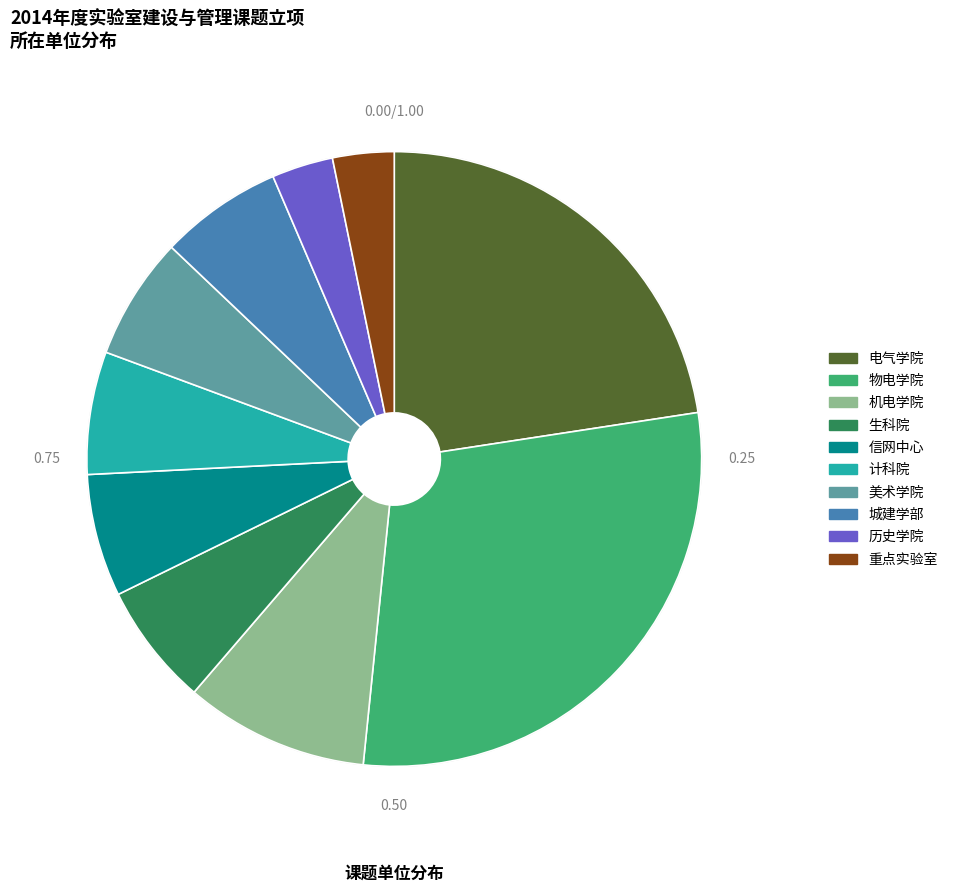

How many segments does this pie chart have?

10